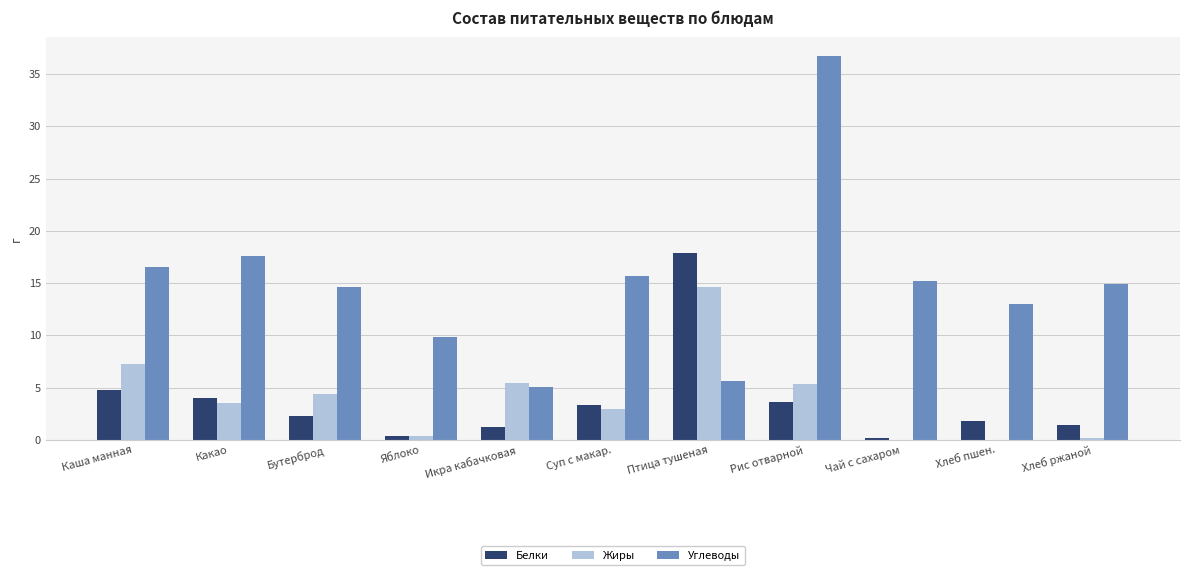

What are all the series names shown in the legend?

Белки, Жиры, Углеводы